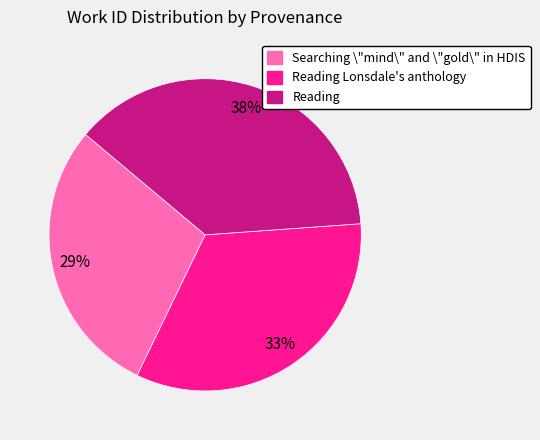

Between Reading Lonsdale's anthology and Searching \"mind\" and \"gold\" in HDIS, which is larger?

Reading Lonsdale's anthology